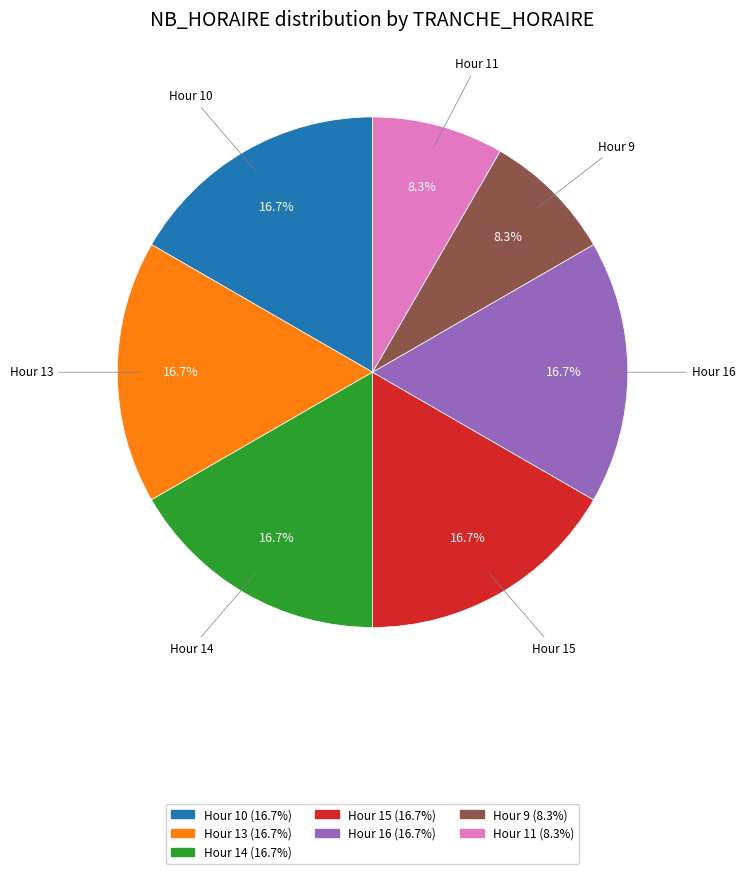

Does any single category account for the majority?

No